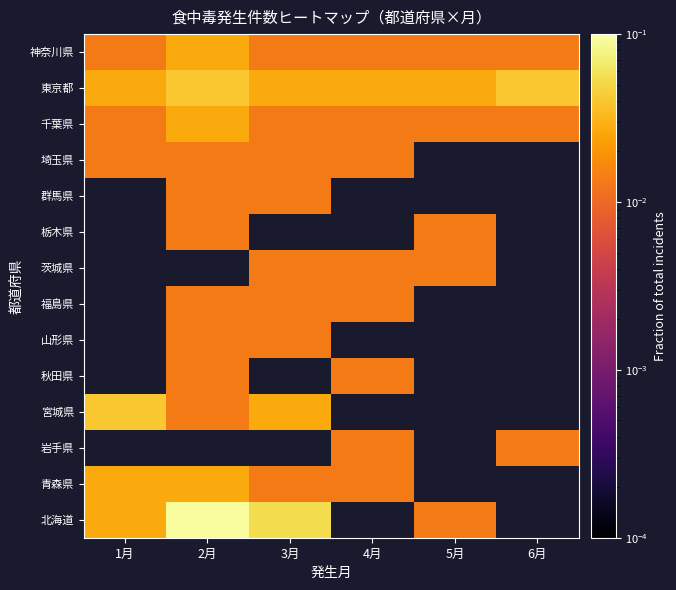

What is the greatest value displayed?

0.1